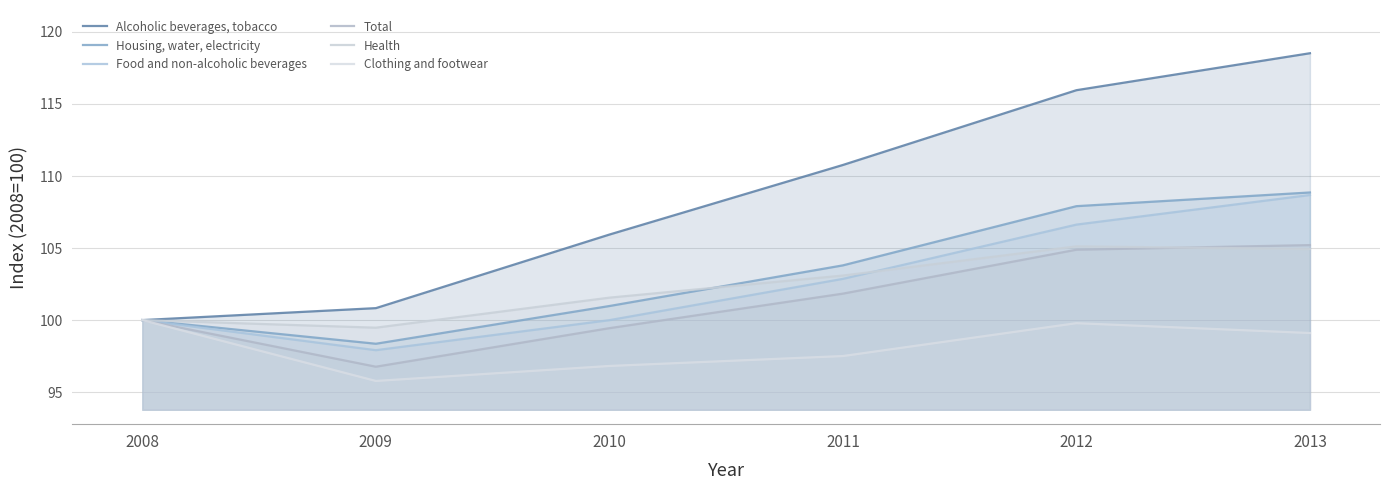

True or false: Alcoholic beverages, tobacco and Housing, water, electricity intersect in this chart.

False